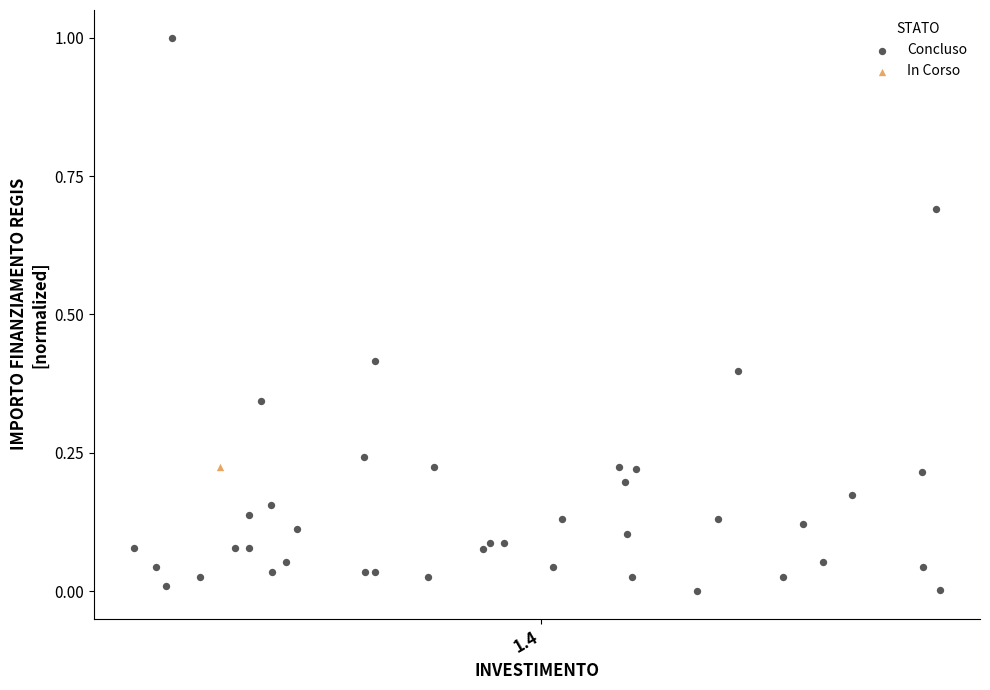

What are all the series names shown in the legend?

Concluso, In Corso